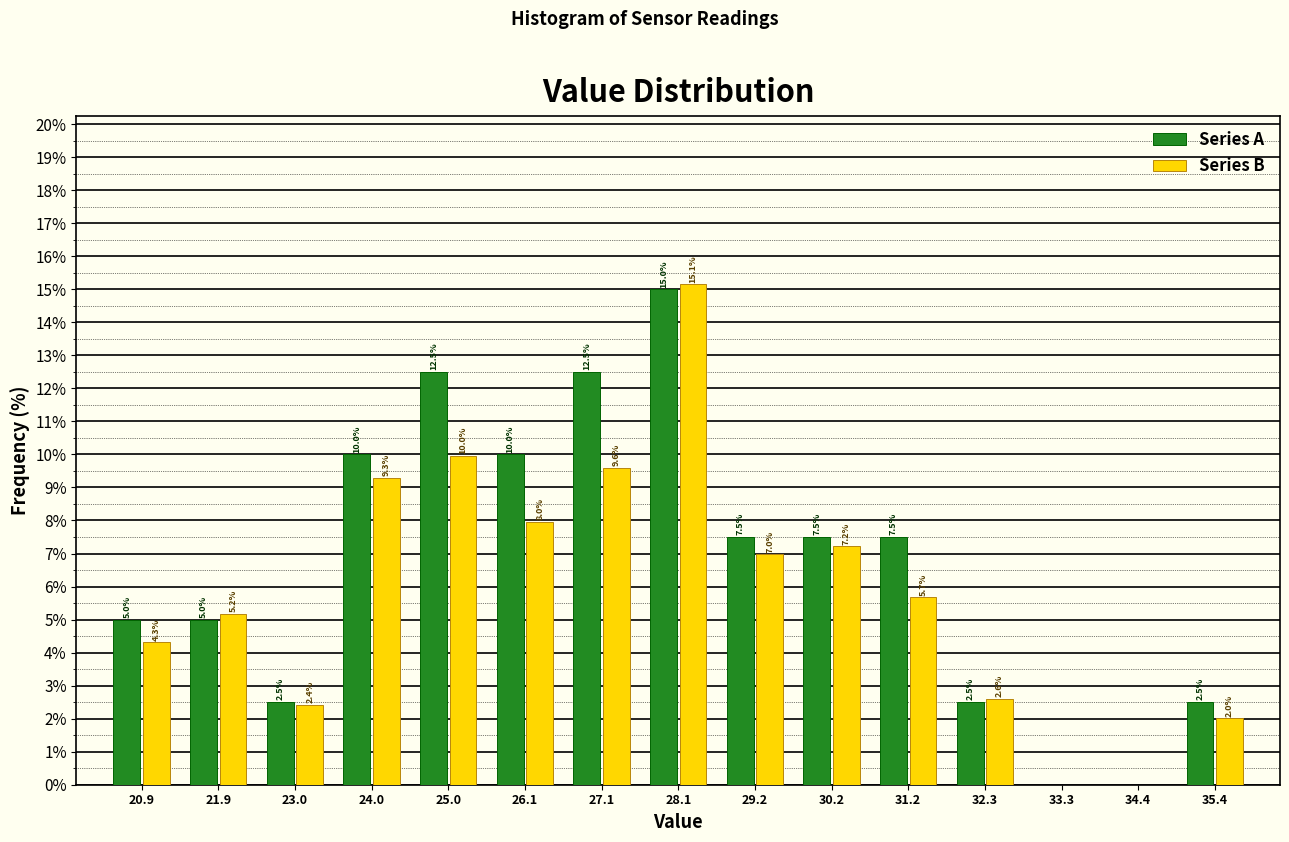

In the Series A series, which range on the x-axis has the tallest bar?

27.6 to 28.6